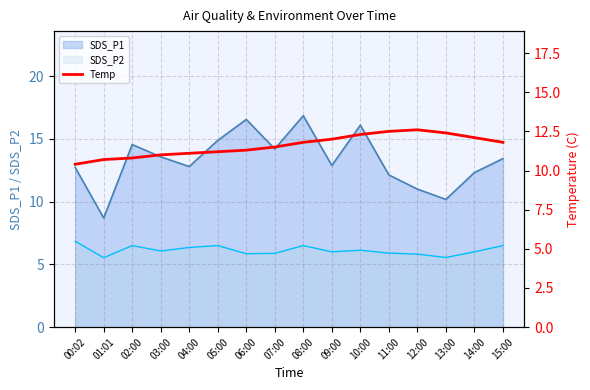

Is it true that the value at 08:00 is 2.4?

False